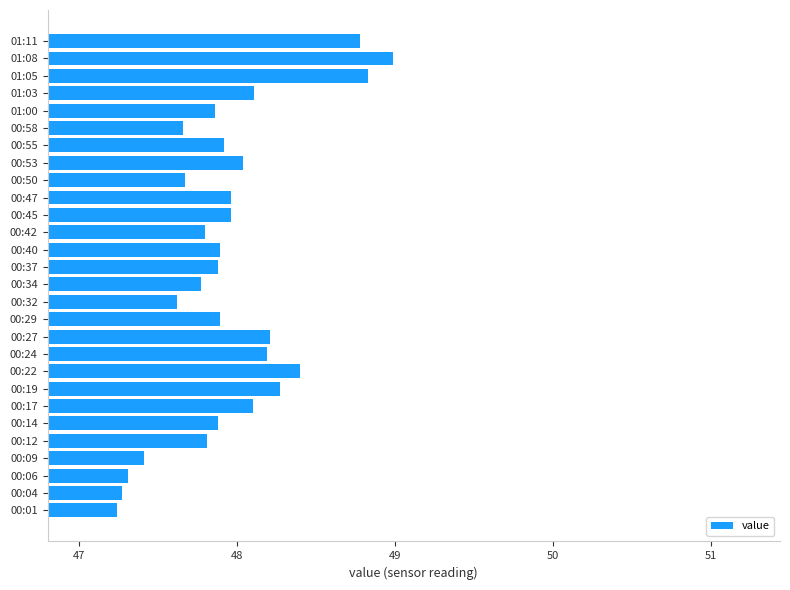

Approximately how many times larger is the value at 01:03 compared to 00:12?

1.0